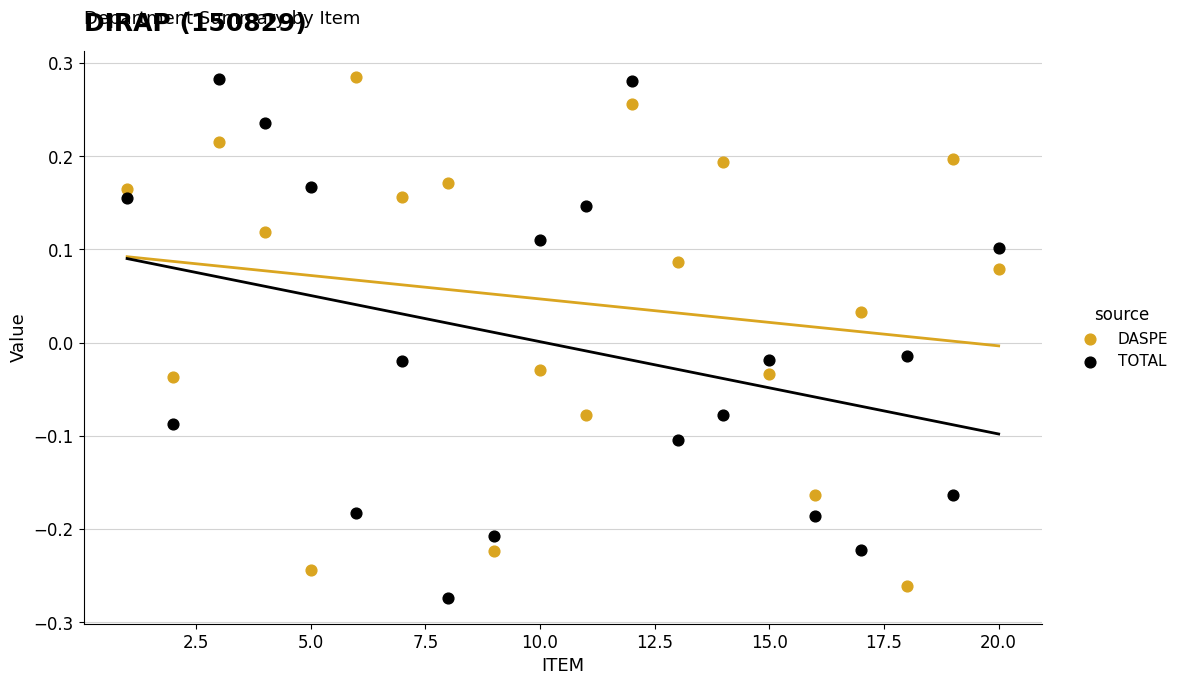

Across all data points, what is the range of X values (max minus min)?

19.0